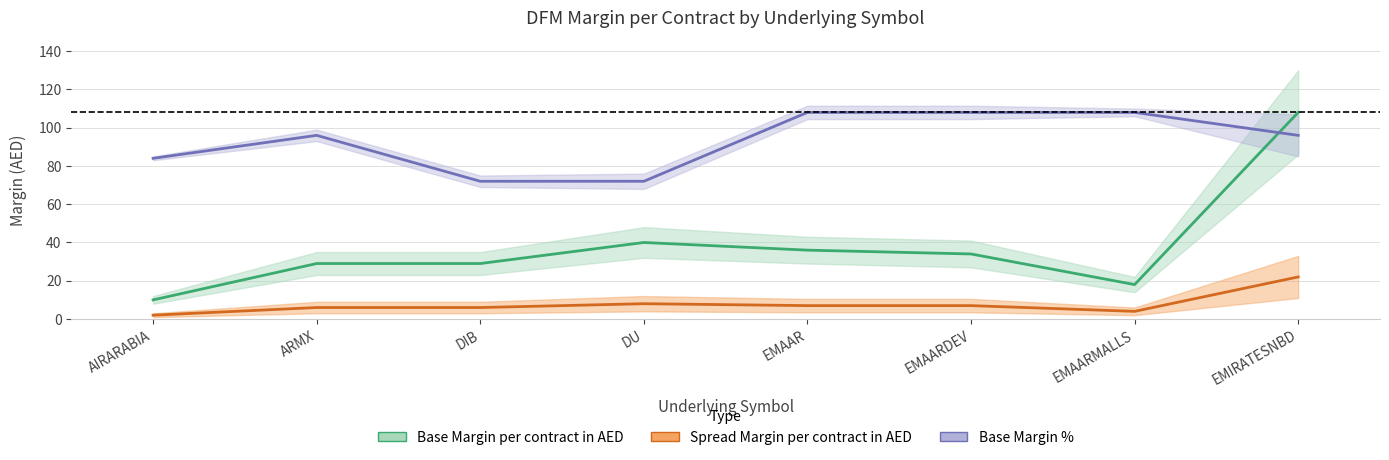

How many interior local peaks does the Spread Margin per contract in AED series have?

1